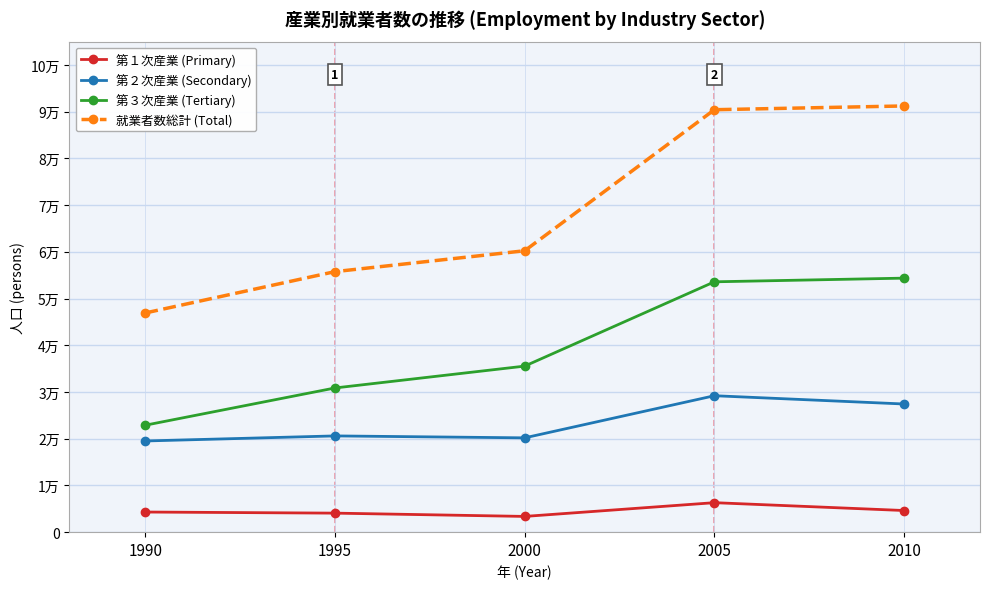

What are all the series names shown in the legend?

第１次産業 (Primary), 第２次産業 (Secondary), 第３次産業 (Tertiary), 就業者数総計 (Total)